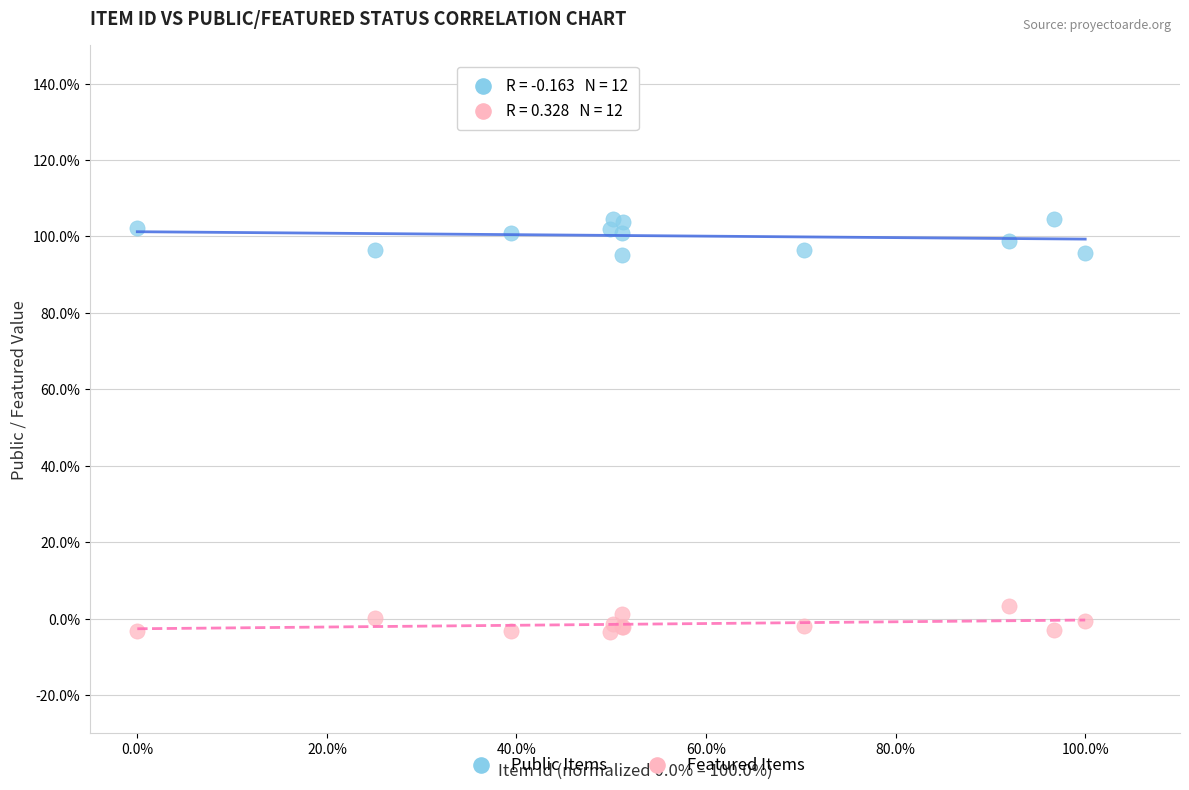

What are all the series names shown in the legend?

Public Items, Featured Items